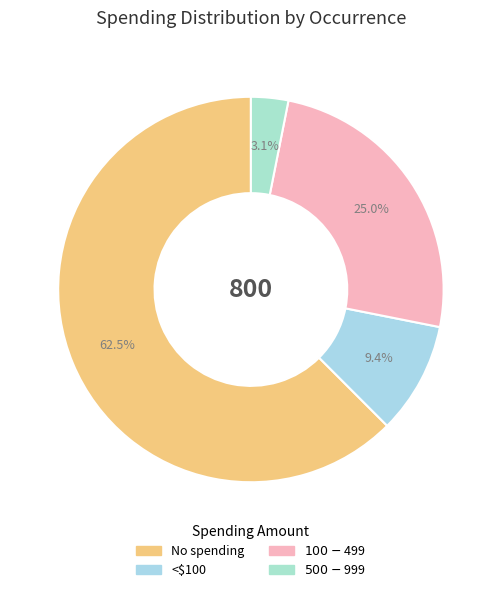

Does No spending represent more than half of the total?

Yes